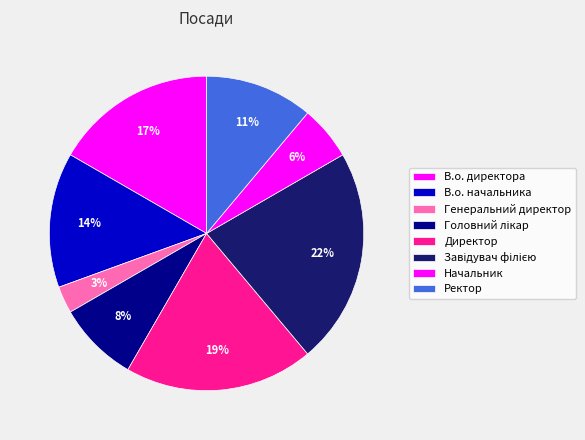

Is it true that Директор is 30% of the pie?

False